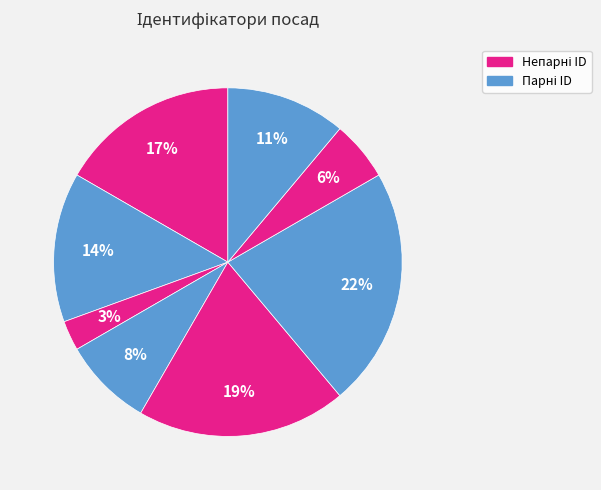

Count the number of slices in the pie.

8